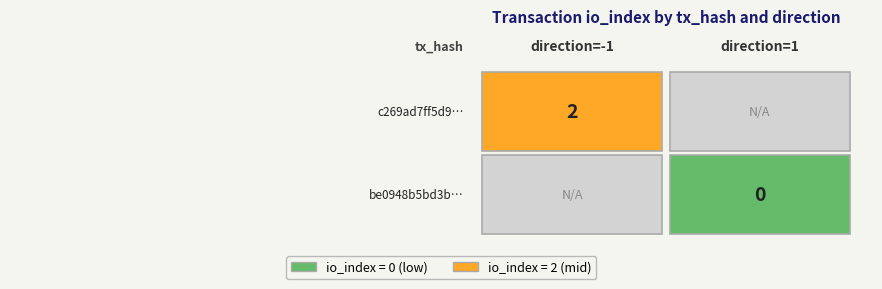

Reading left to right, extract all data points from this chart.

c269ad7ff5d953539e35c1b8226340100496c67: direction=-1	io_index=2
be0948b5bd3bb2c5a3e9f882e89009f9b135d07: direction=1	io_index=0